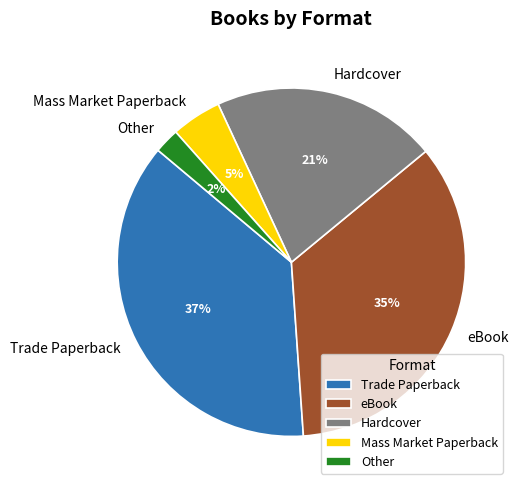

Between Mass Market Paperback and eBook, which is larger?

eBook